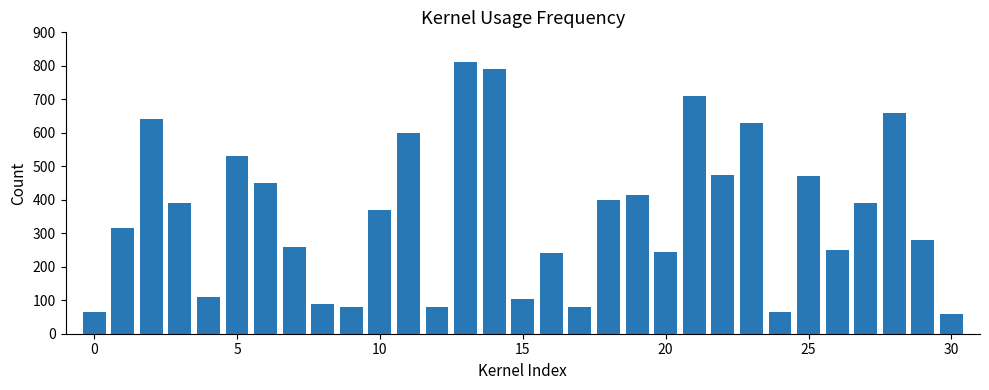

What is the average value?

357